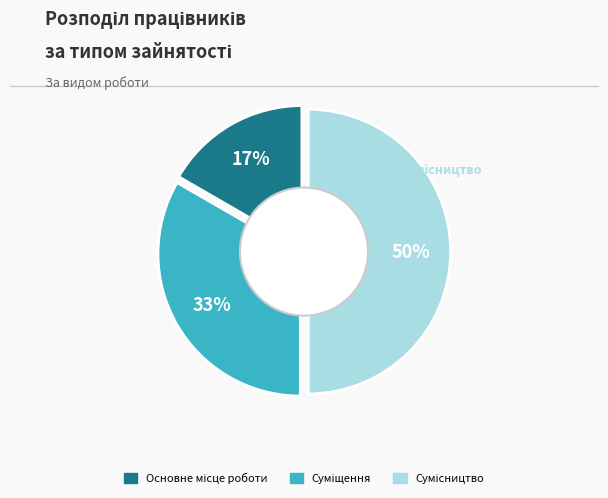

To the nearest percent, what is the average slice percentage?

33%